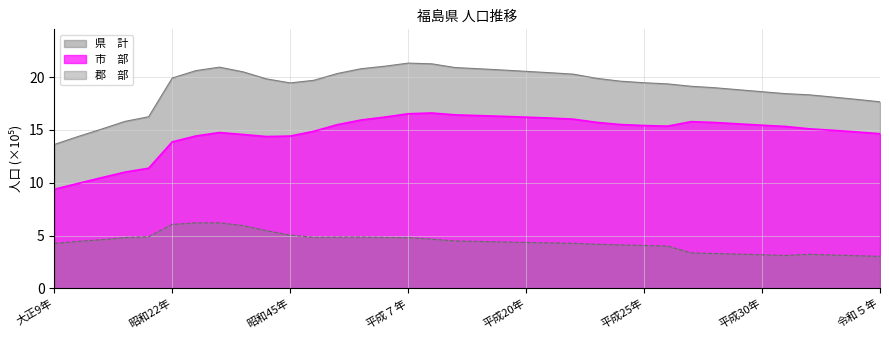

True or false: 郡　部 and 市　部 intersect in this chart.

False